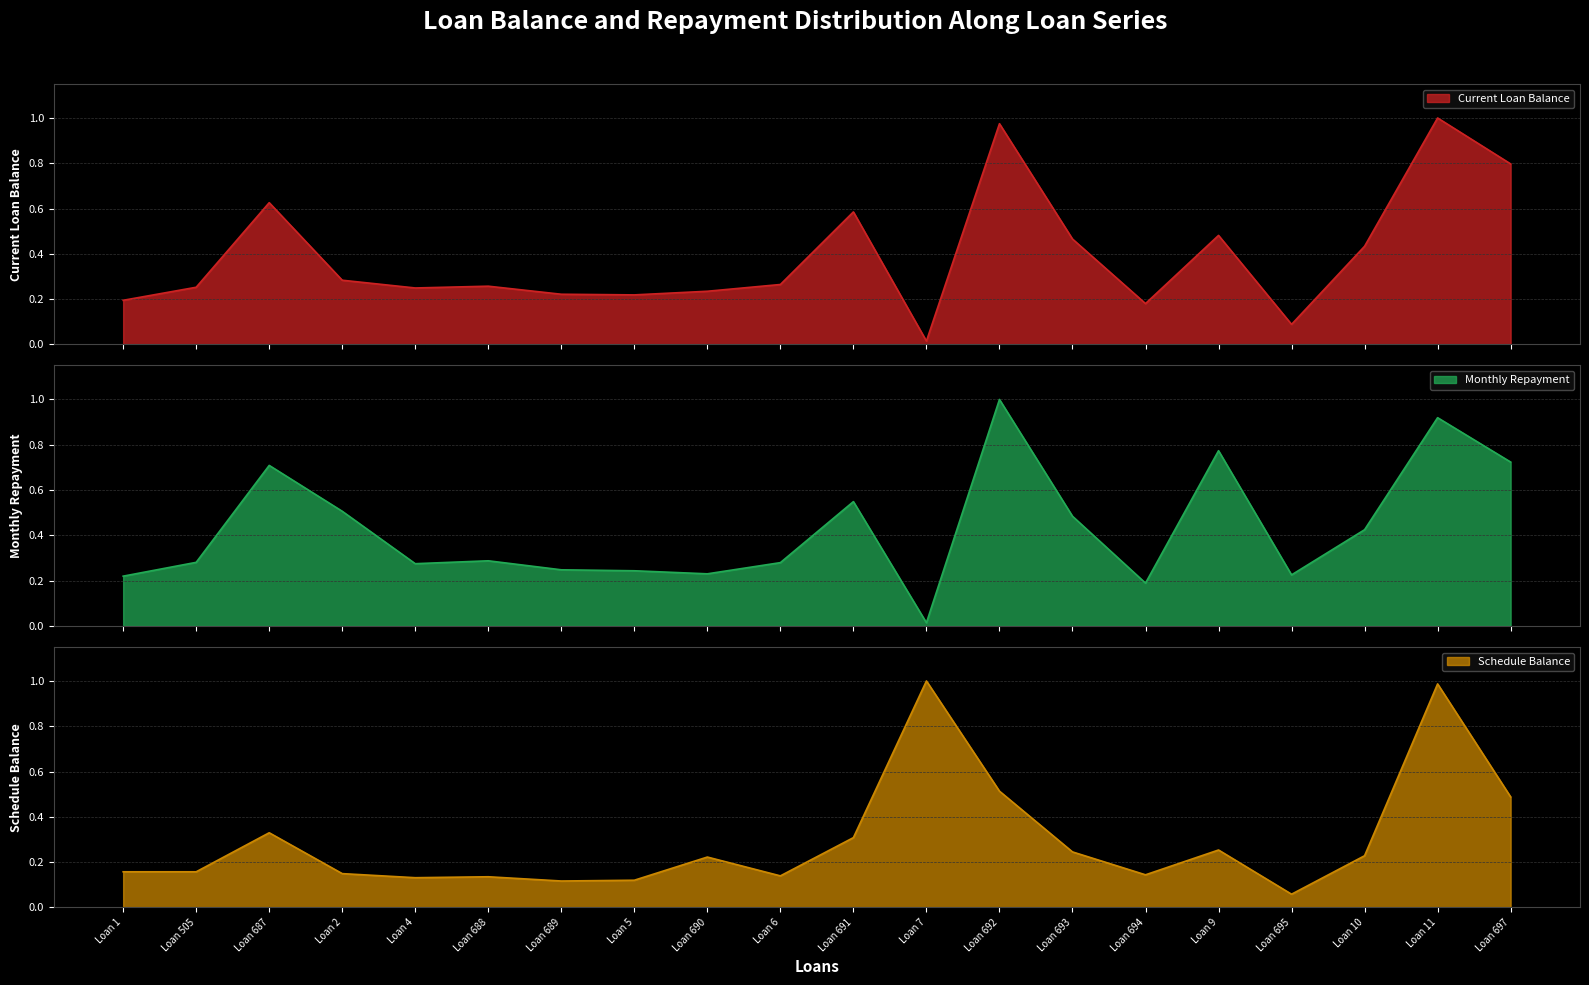

What is the difference between the second highest and second lowest values in the Schedule Balance series?

0.9